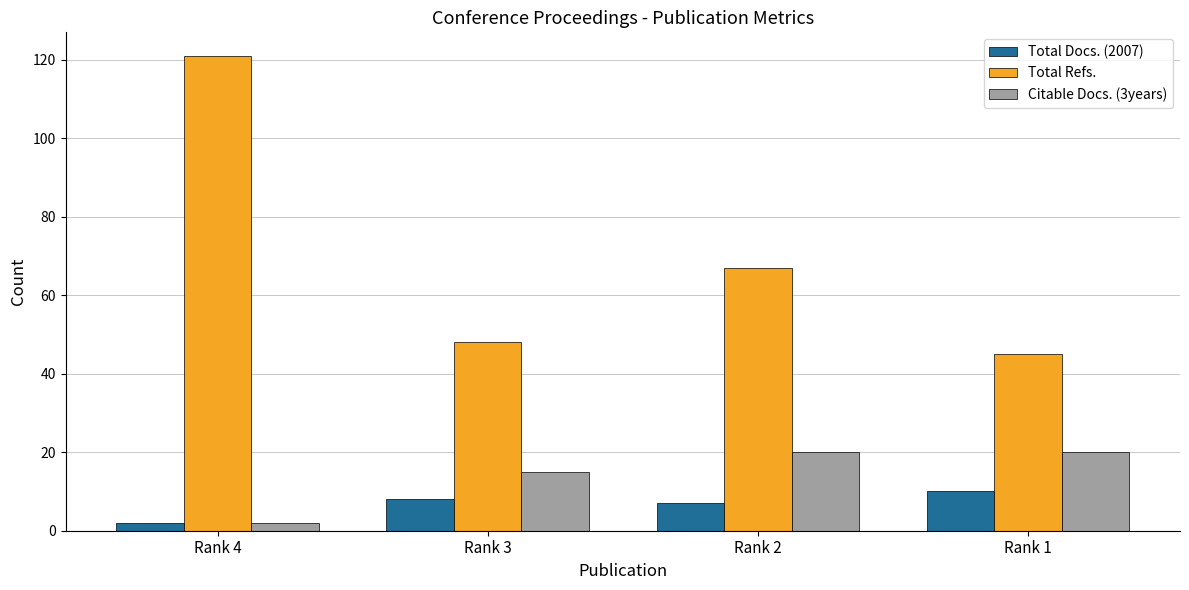

What is the value of the Total Docs. (2007) bar at the 2nd from the left?

8